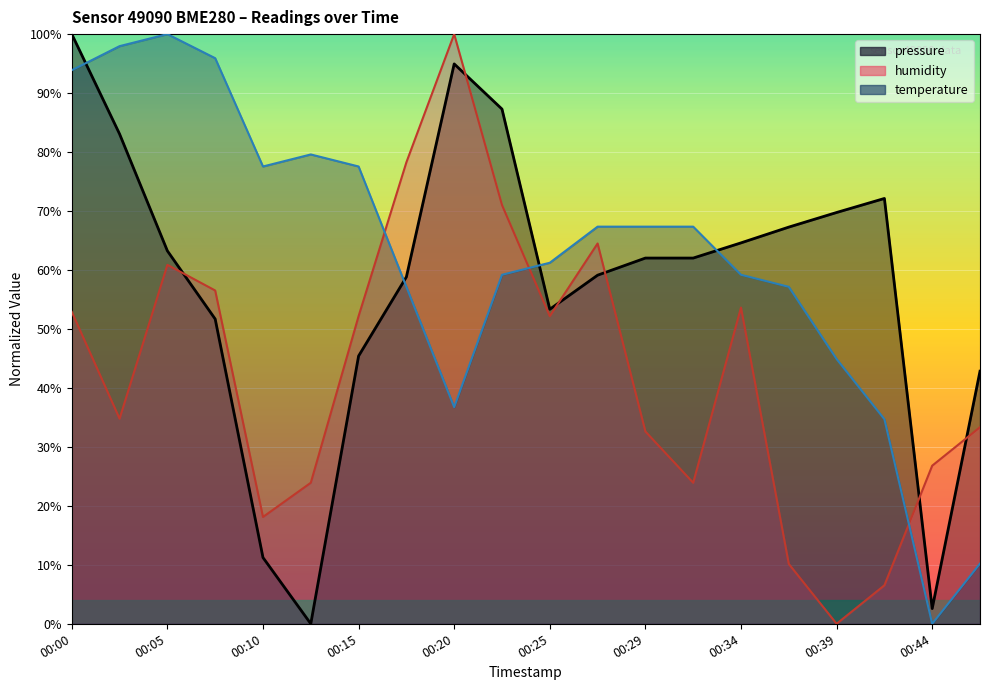

At how many categories does at least one series exceed 40?

19